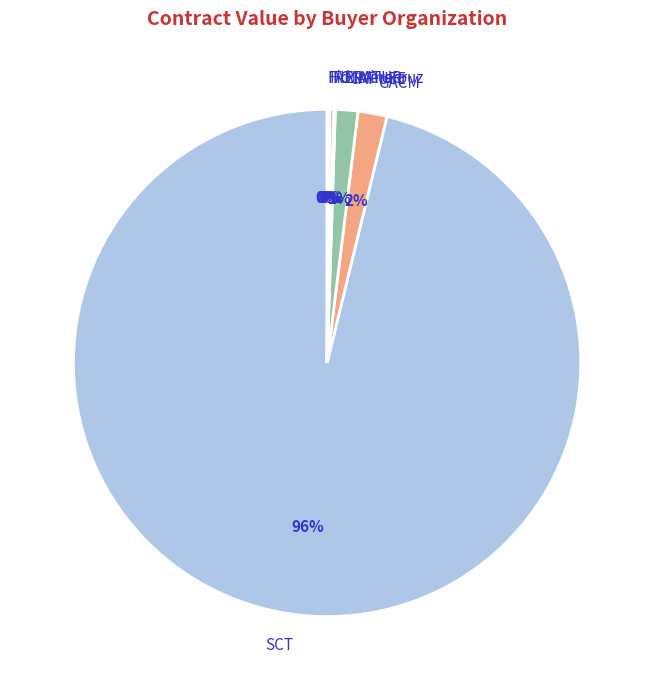

Is it true that CAPUFE is 1% of the pie?

True